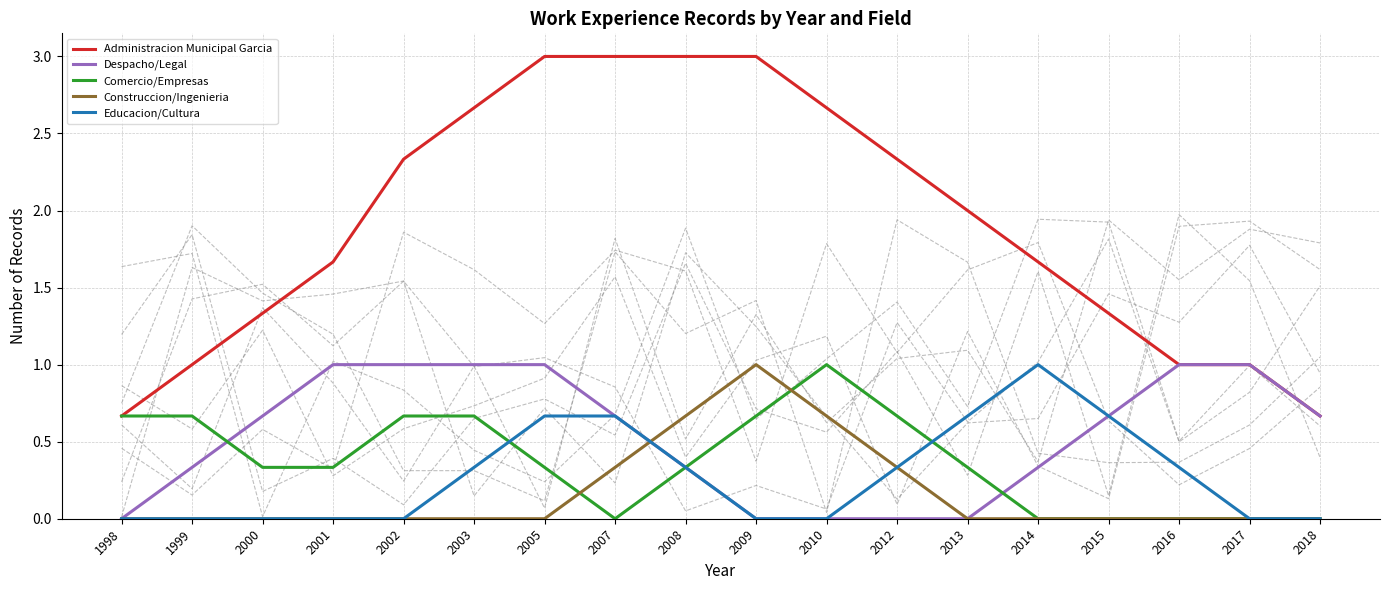

Which series has the largest range (max minus min)?

Administracion Municipal Garcia